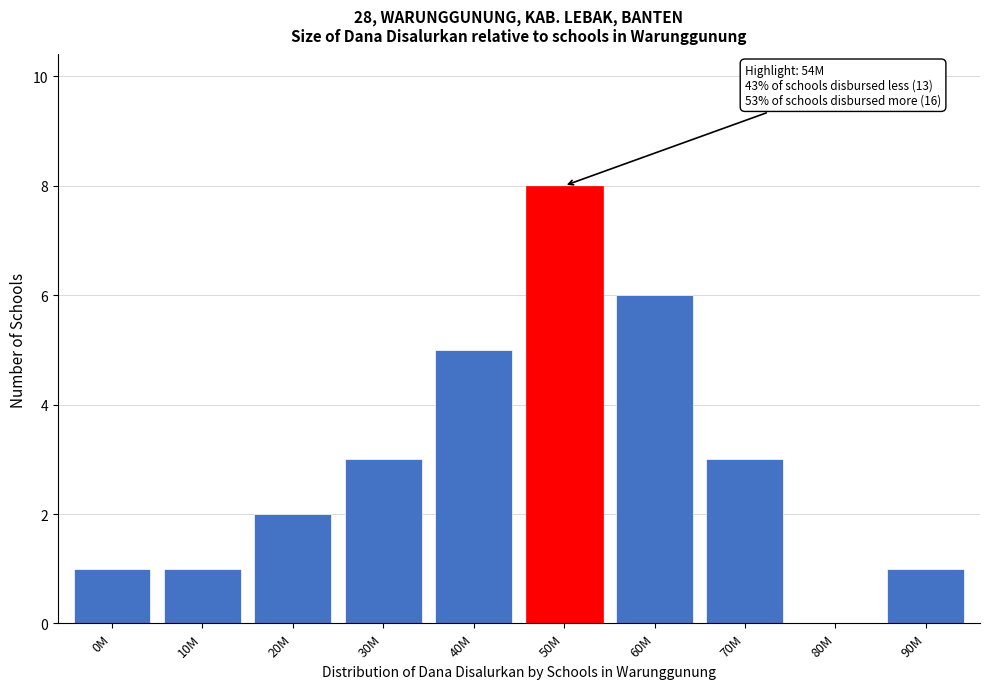

Reading left to right, extract all data points from this chart.

0M=1	10M=1	20M=2	30M=3	40M=5	50M=8	60M=6	70M=3	80M=0	90M=1